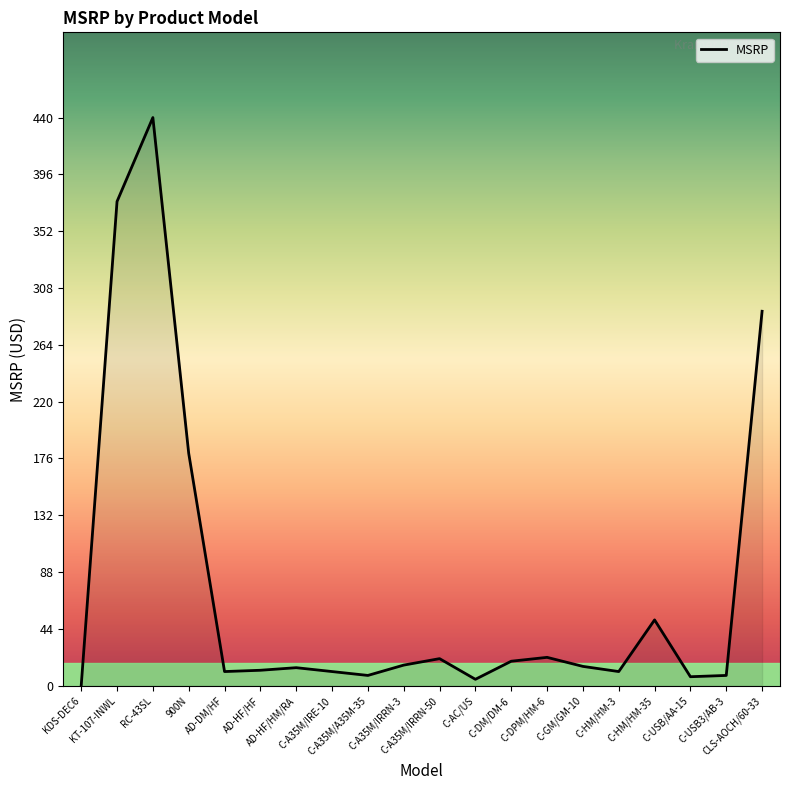

What is the greatest value displayed?

440